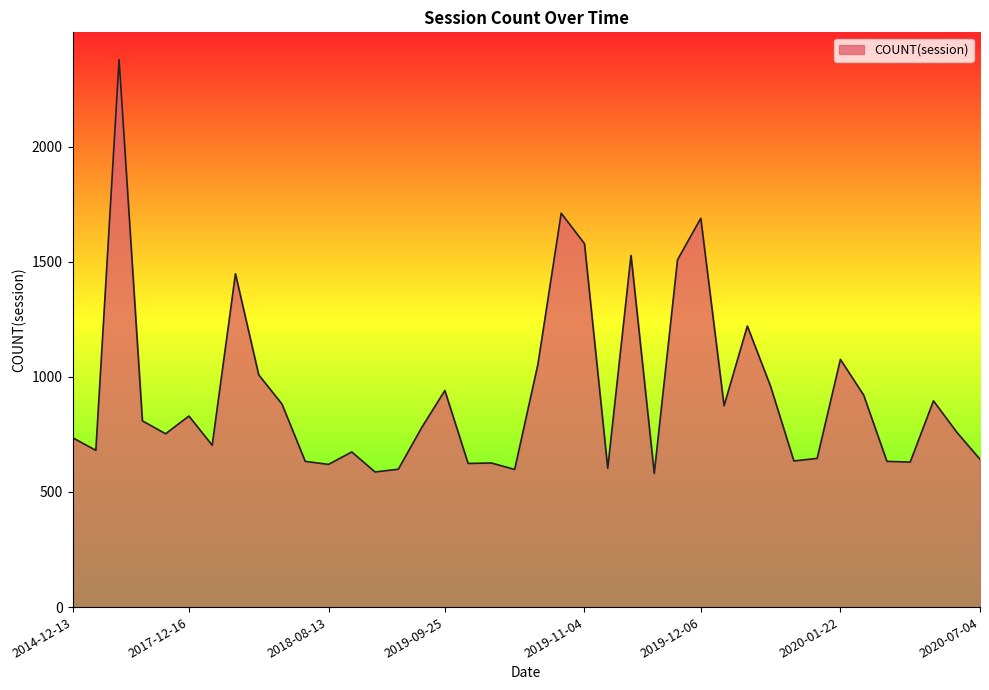

True or false: there are more than 2 points higher than both neighbors.

True